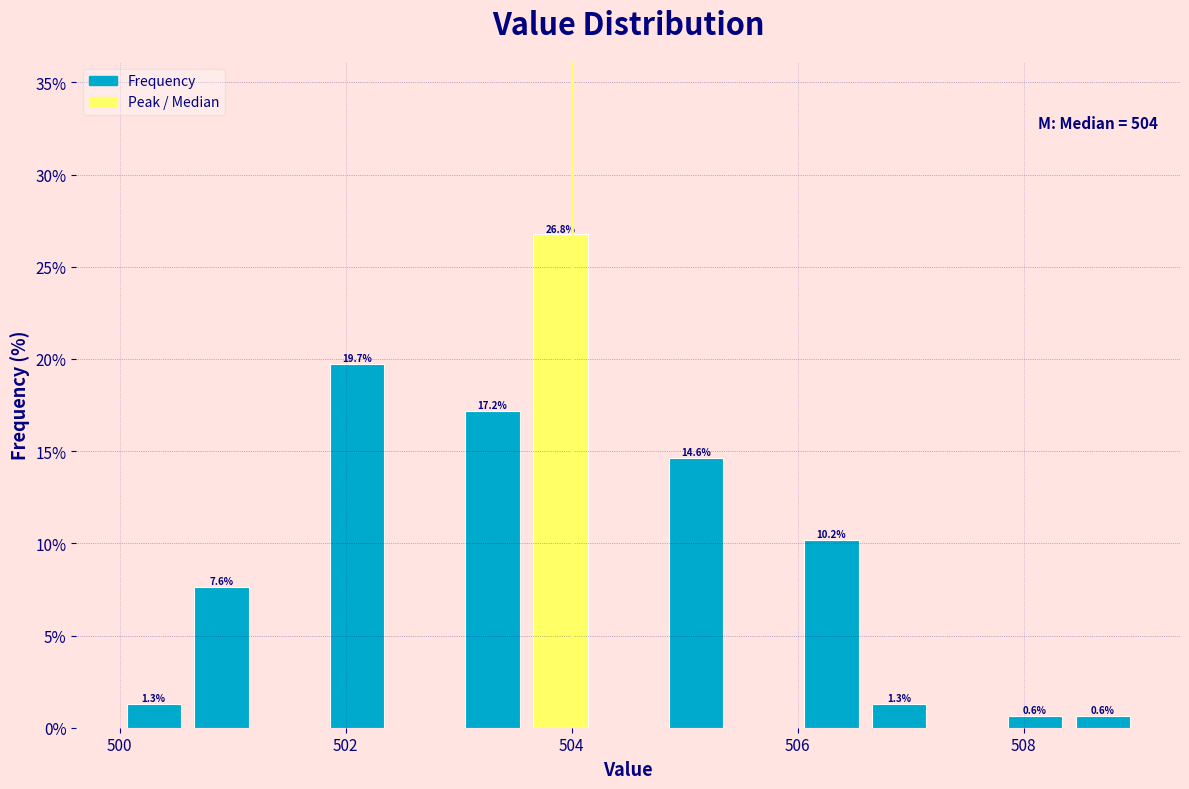

Read against the x-axis, roughly where is the centre of the tallest bar?

504.0